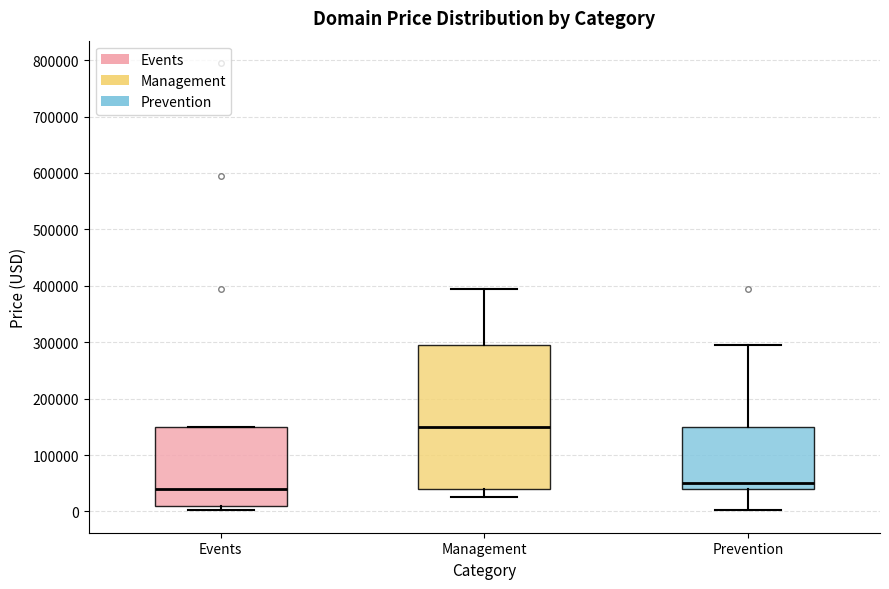

Reading left to right, transcribe this box plot: for each box, give where its median line is, the range the box spans, and where its two whiskers end, as read against the y-axis. The values are not printed on the chart, so give them approximately, as read against the axis.

Events: median 40000, box 10000 to 150000, whiskers 0 to 150000
Management: median 150000, box 40000 to 290000, whiskers 20000 to 390000
Prevention: median 50000, box 40000 to 150000, whiskers 0 to 290000